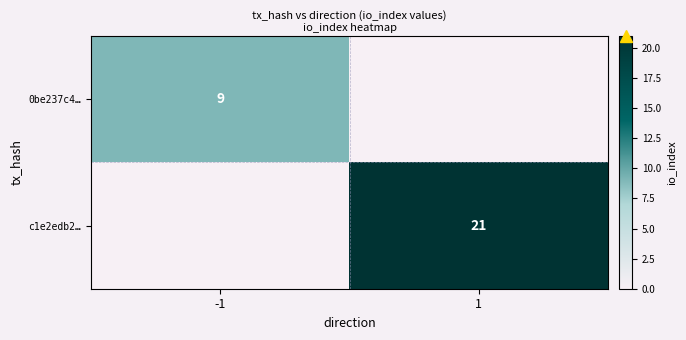

The c1e2edb2… series shows 21 at 1. True or false?

True